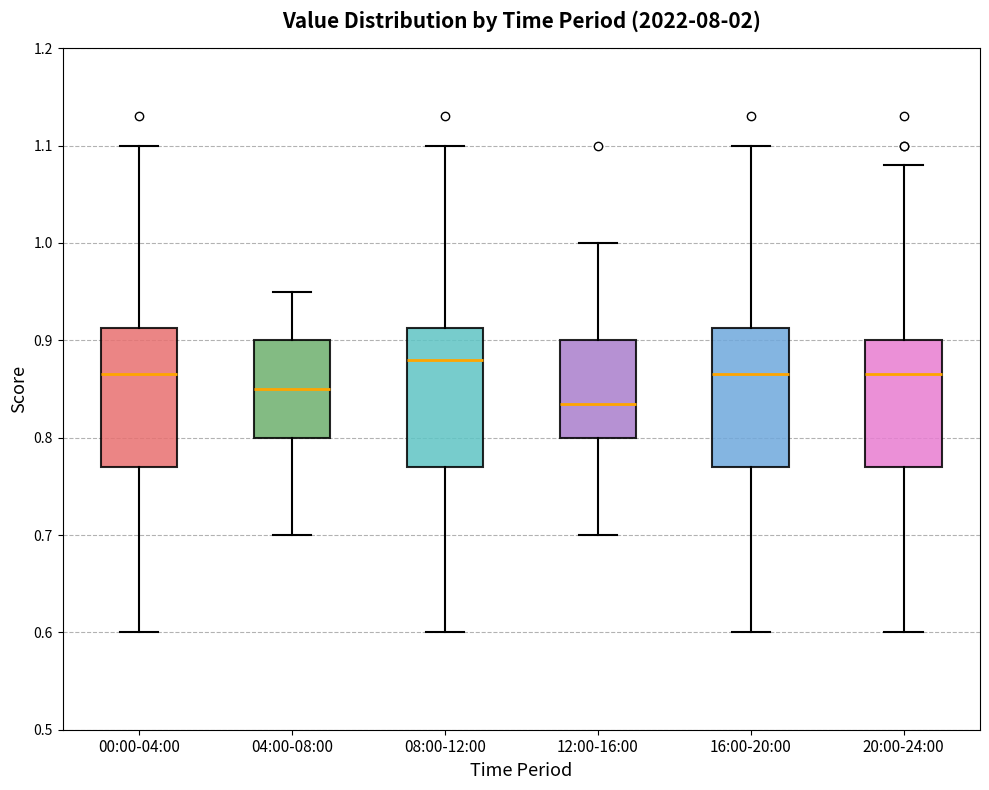

Where does the median line of the box for 08:00-12:00 sit on the y-axis? The values are not printed on the chart, so give them approximately, as read against the axis.

0.88